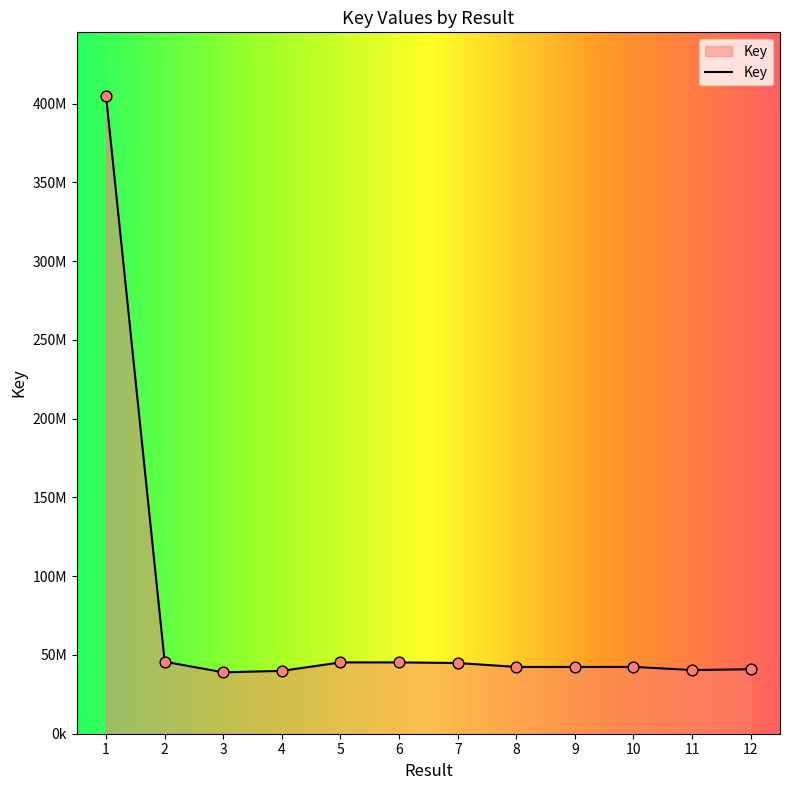

What is the ratio of the value at 8 to the value at 2?

0.9